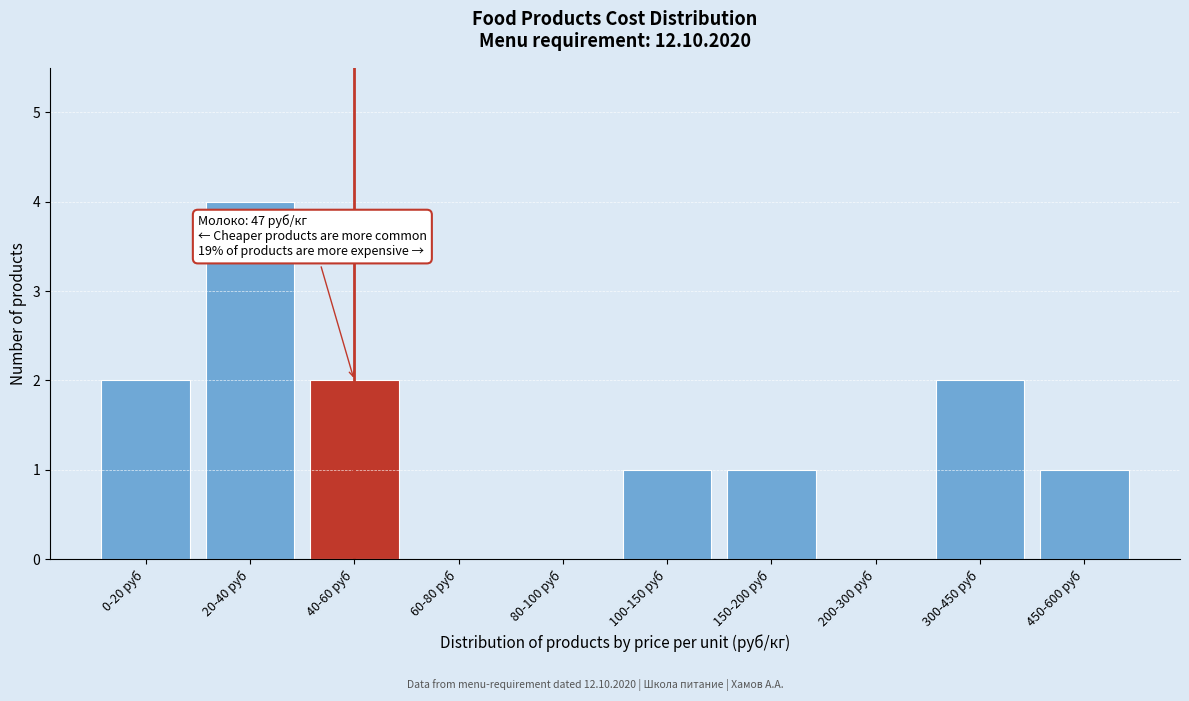

Reading right to left, list all the values displayed in this chart.

450-600 руб=1	300-450 руб=2	200-300 руб=0	150-200 руб=1	100-150 руб=1	80-100 руб=0	60-80 руб=0	40-60 руб=2	20-40 руб=4	0-20 руб=2